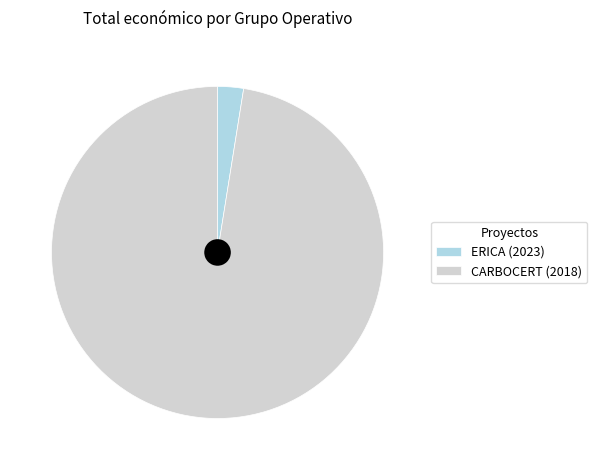

To the nearest percent, what portion does Grupo Operativo ERICA represent?

3%